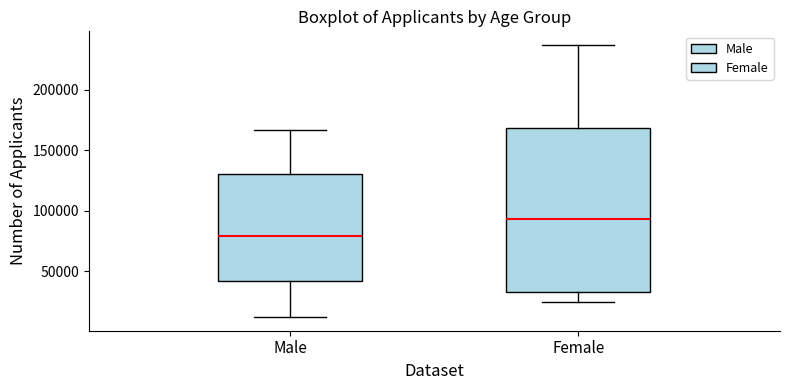

Which box is the tallest, from its lower edge to its upper edge?

Female